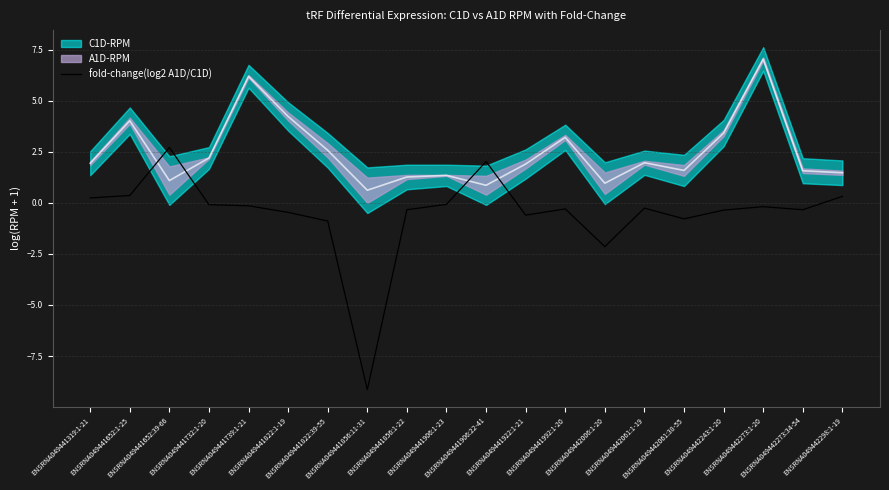

The value at ENSRNA049442273:1-20 is -0.3. True or false?

False